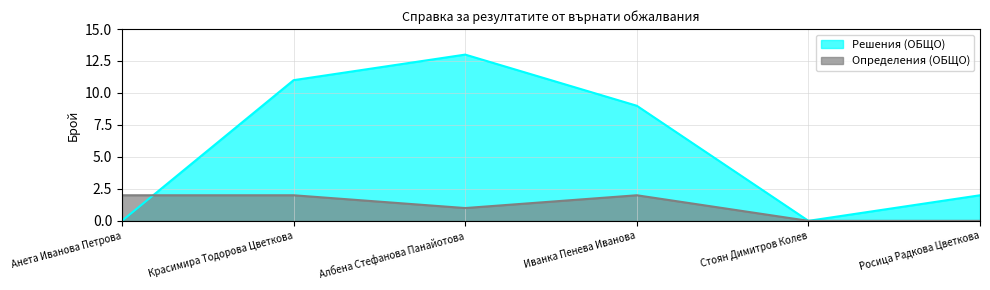

Where is Решения (ОБЩО) nearest to the value 6?

Иванка Пенева Иванова